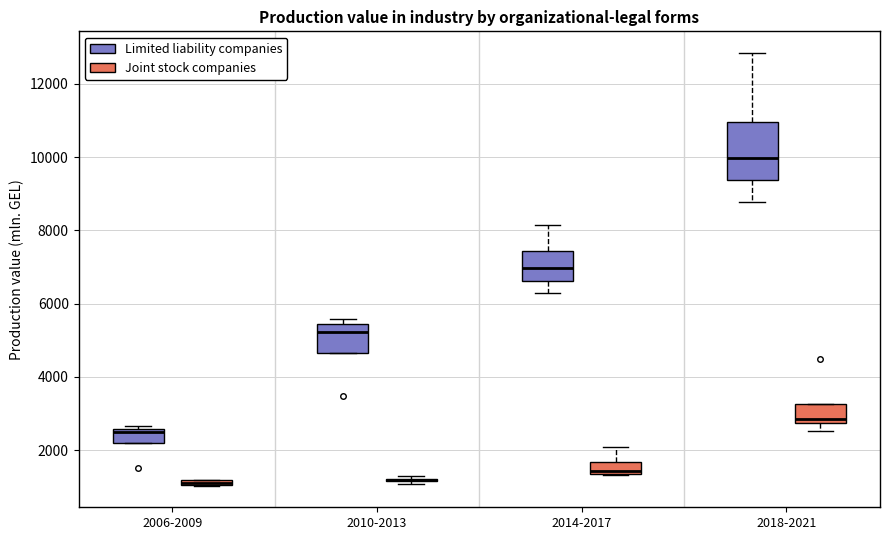

Where is the lower edge of the box for 2006-2009 (Joint stock companies) on the y-axis? The values are not printed on the chart, so give them approximately, as read against the axis.

1000